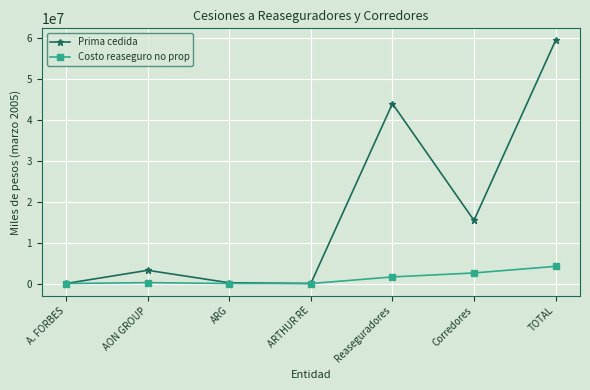

At Corredores, list the series in order from largest to smallest.

Prima cedida, Costo reaseguro no prop